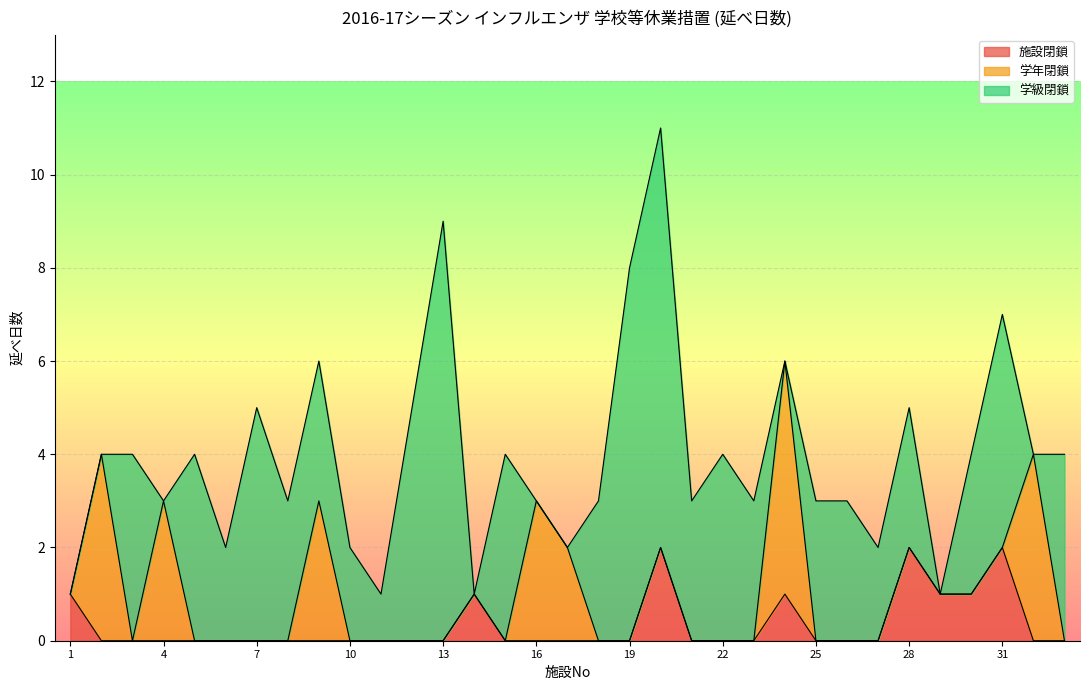

Which series has the widest spread of values?

学級閉鎖